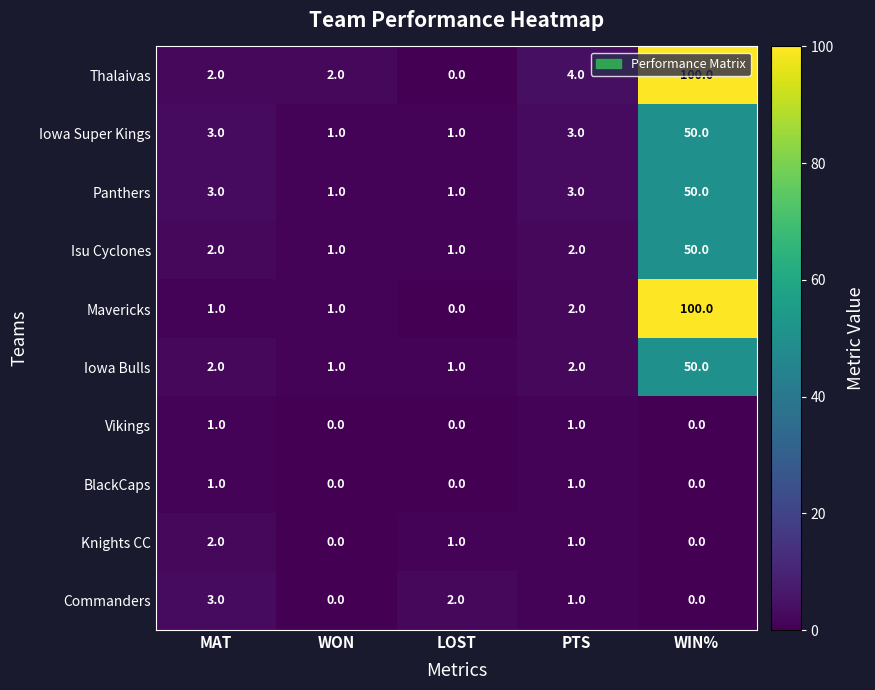

How many series are shown in this chart?

10